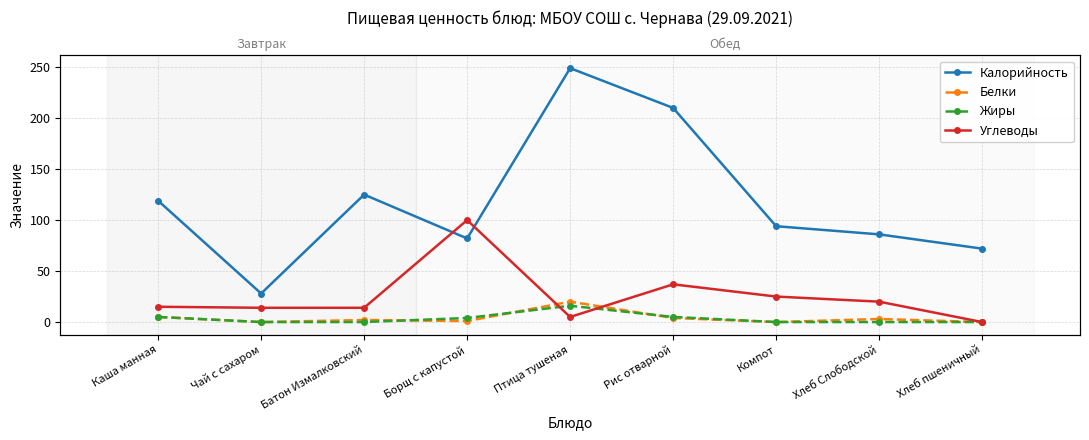

Which series has the largest range (max minus min)?

Калорийность